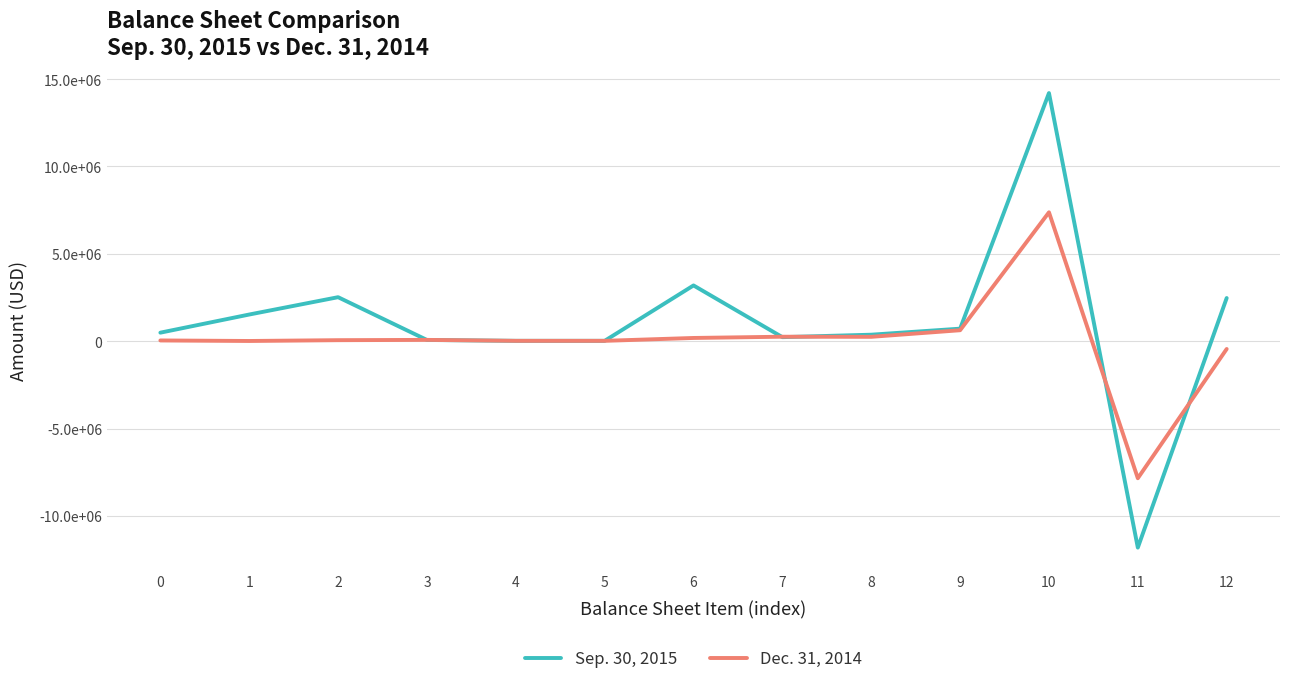

Reading right to left, extract all data points from this chart.

Sep. 30, 2015: 2473299	-11806874	14200944	720515	374938	234476	3193814	24325	24270	73912	2521307	1529469	491688
Dec. 31, 2014: -442234	-7837831	7377627	630960	253572	259991	188726	24325	24270	78266	61865	15725	45990